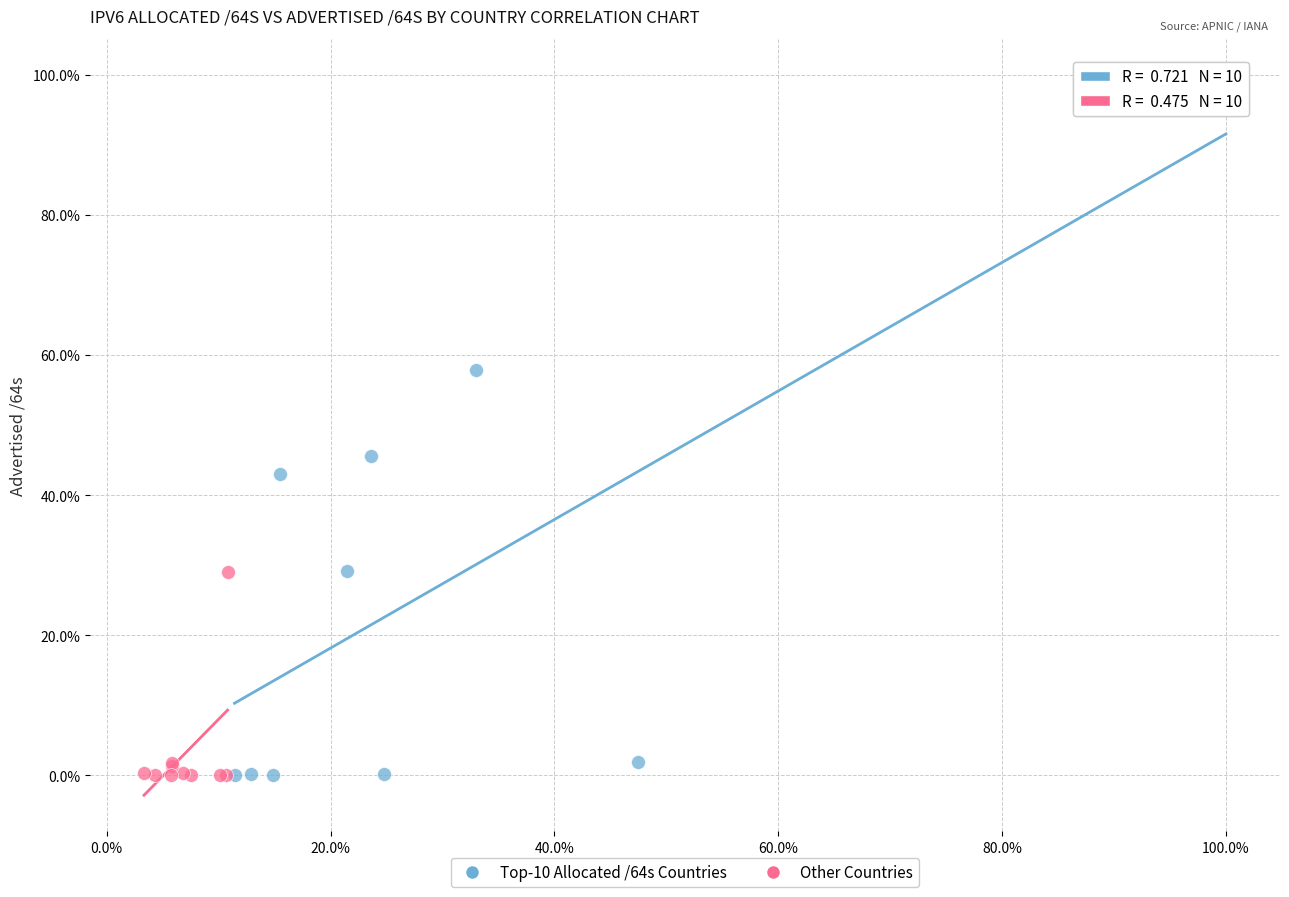

Which series has the widest spread of Y values?

Top-10 Allocated /64s Countries